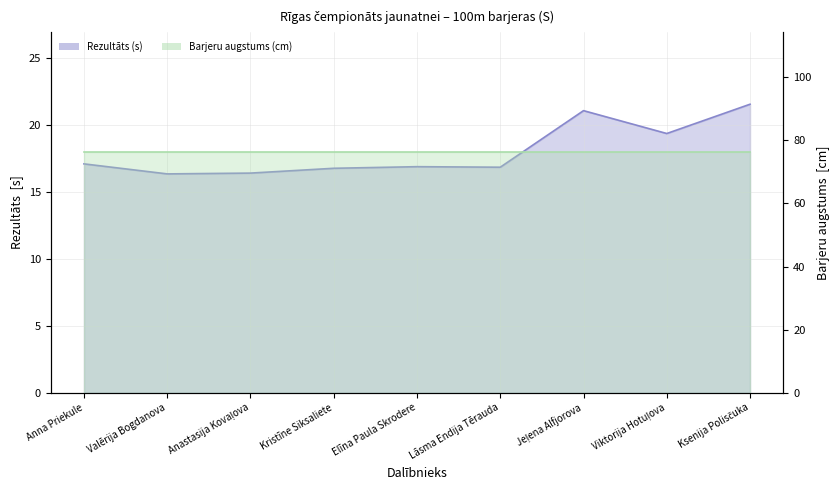

Which has a higher value, Ksenija Polisčuka or Jeļena Alfjorova?

Ksenija Polisčuka